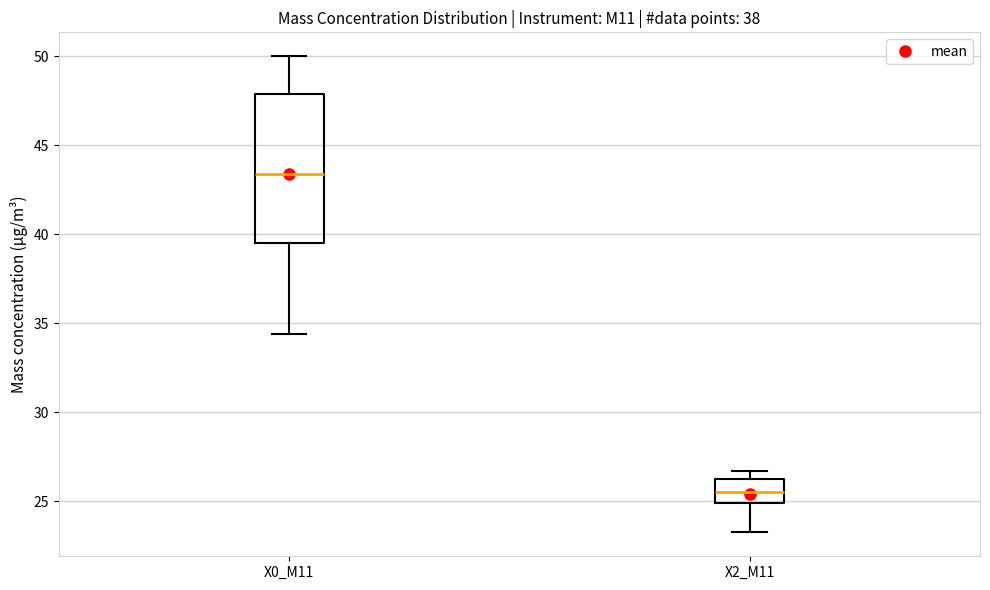

Reading left to right, read every box against the y-axis: the position of its median line, the range the box covers, and the ends of its whiskers. The values are not printed on the chart, so give them approximately, as read against the axis.

X0_M11: median 43.5, box 39.5 to 48.0, whiskers 34.5 to 50.0
X2_M11: median 25.5, box 25.0 to 26.5, whiskers 23.5 to 26.5 (just above the box's upper edge)